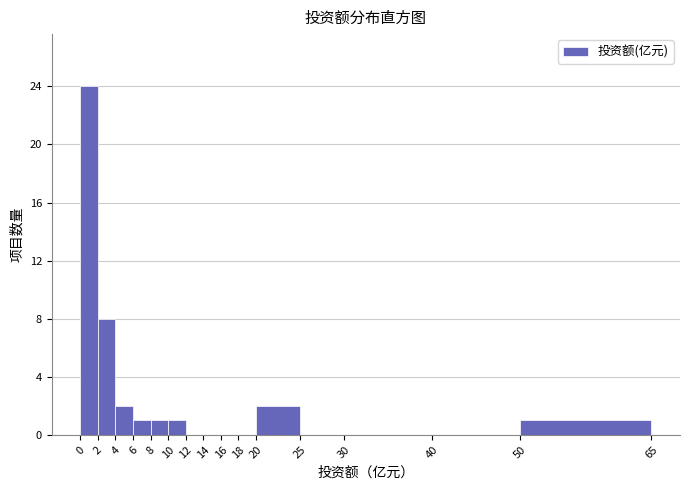

Reading left to right, list every bar in this chart as the range it spans on the x-axis followed by its height. The values are not printed on the chart, so give them approximately, as read against the axis.

0 to 2: 24
2 to 4: 8
4 to 6: 2
6 to 8: 1
8 to 10: 1
10 to 12: 1
12 to 14: 0
14 to 16: 0
16 to 18: 0
18 to 20: 0
20 to 25: 2
25 to 30: 0
30 to 40: 0
40 to 50: 0
50 to 65: 1